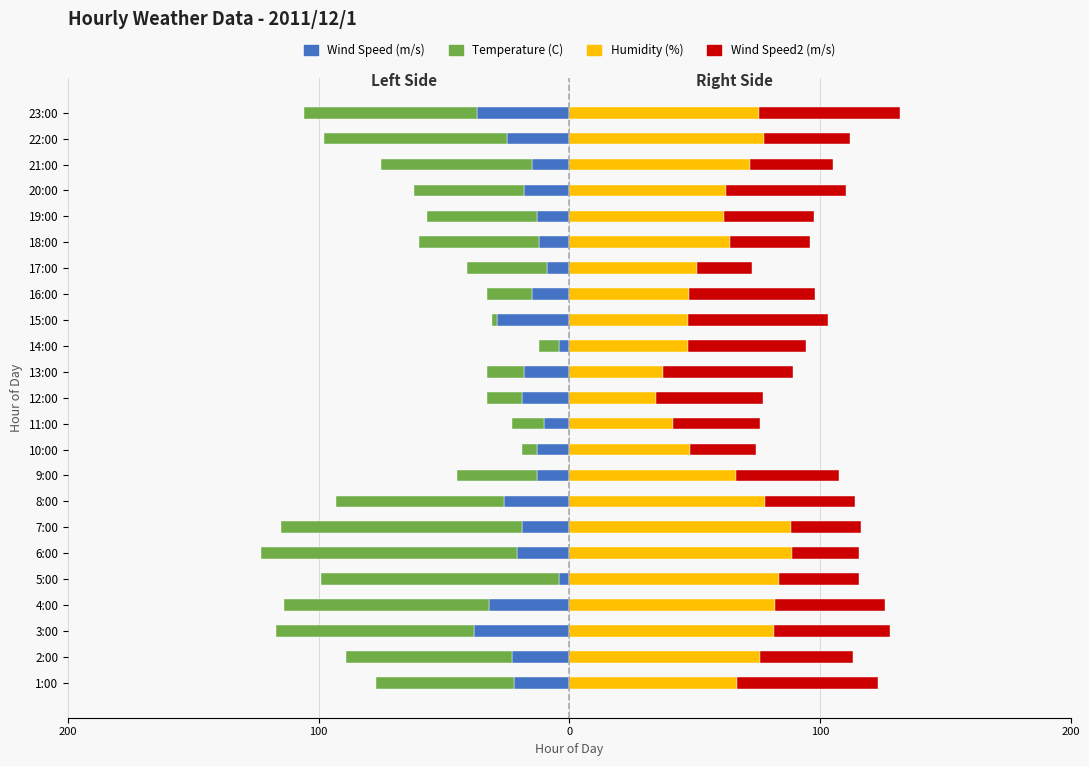

The value of Humidity (%) at 5:00 is 136.5. True or false?

False